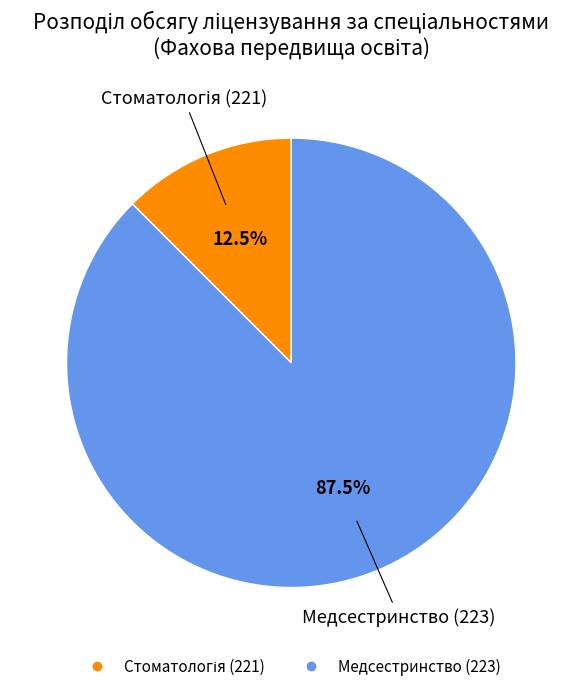

How much of the chart is everything except Медсестринство (223)?

12.5%